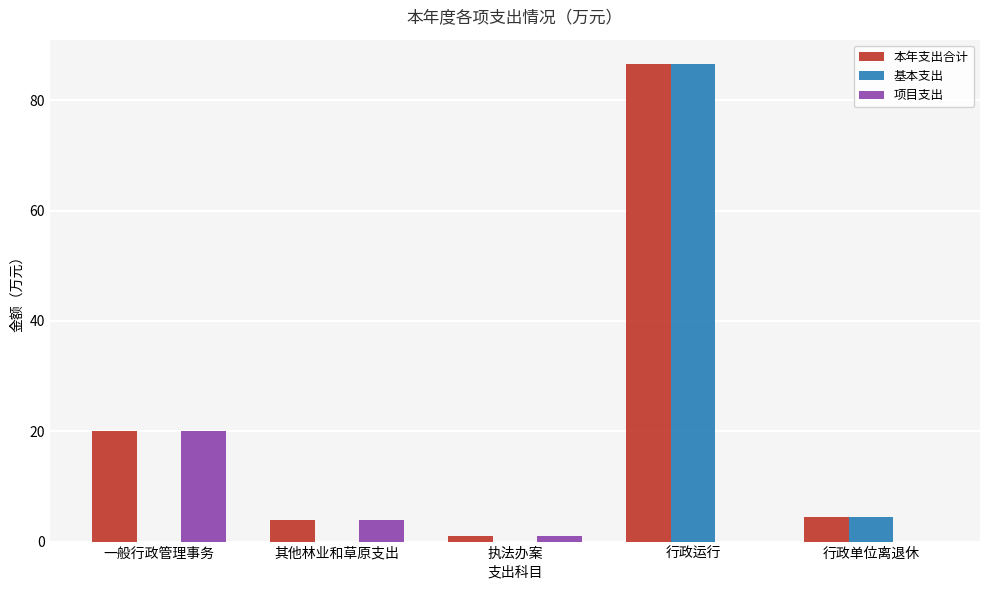

What is the maximum value shown in the chart?

86.7